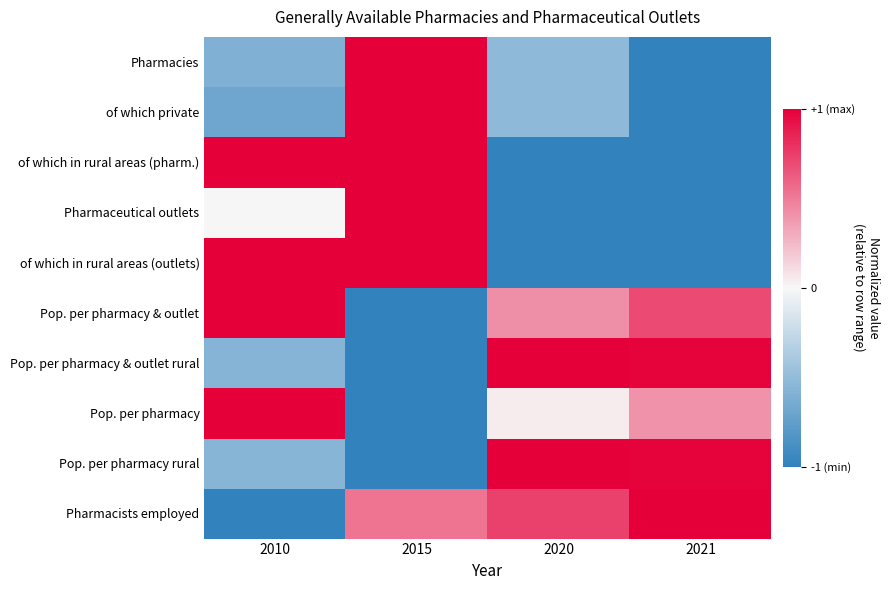

Reading left to right, what are all the values shown in this chart?

Pharmacies: 2010=-0.6	2015=1.0	2020=-0.5	2021=-1.0
of which private: 2010=-0.7	2015=1.0	2020=-0.5	2021=-1.0
of which in rural areas (pharm.): 2010=1.0	2015=1.0	2020=-1.0	2021=-1.0
Pharmaceutical outlets: 2010=0.0	2015=1.0	2020=-1.0	2021=-1.0
of which in rural areas (outlets): 2010=1.0	2015=1.0	2020=-1.0	2021=-1.0
Pop. per pharmacy & outlet: 2010=1.0	2015=-1.0	2020=0.4	2021=0.7
Pop. per pharmacy & outlet rural: 2010=-0.6	2015=-1.0	2020=1.0	2021=1.0
Pop. per pharmacy: 2010=1.0	2015=-1.0	2020=0.0	2021=0.4
Pop. per pharmacy rural: 2010=-0.6	2015=-1.0	2020=1.0	2021=1.0
Pharmacists employed: 2010=-1.0	2015=0.5	2020=0.7	2021=1.0